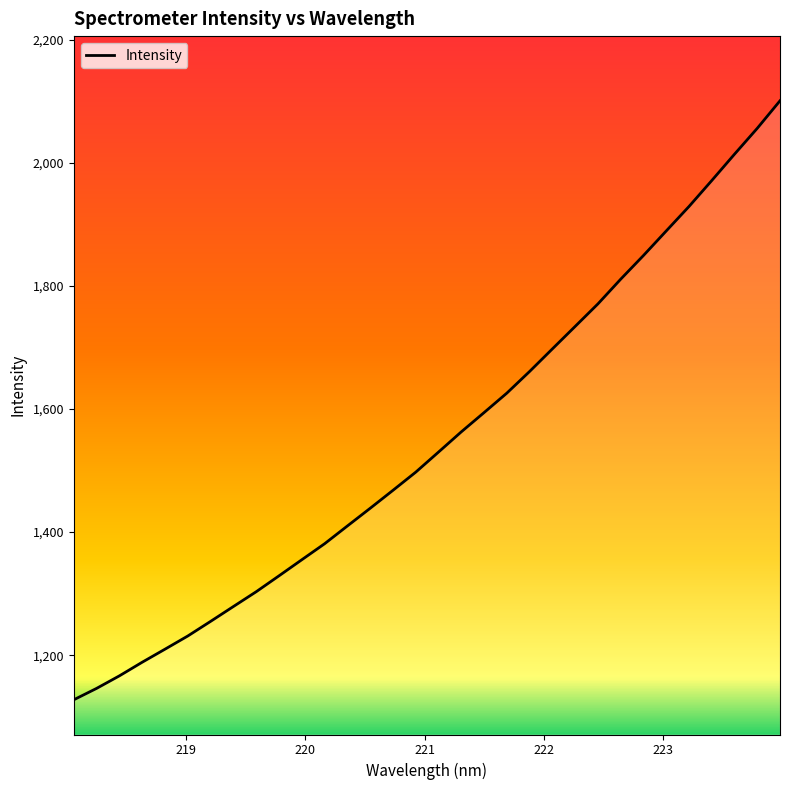

What is the average value?

1549.4